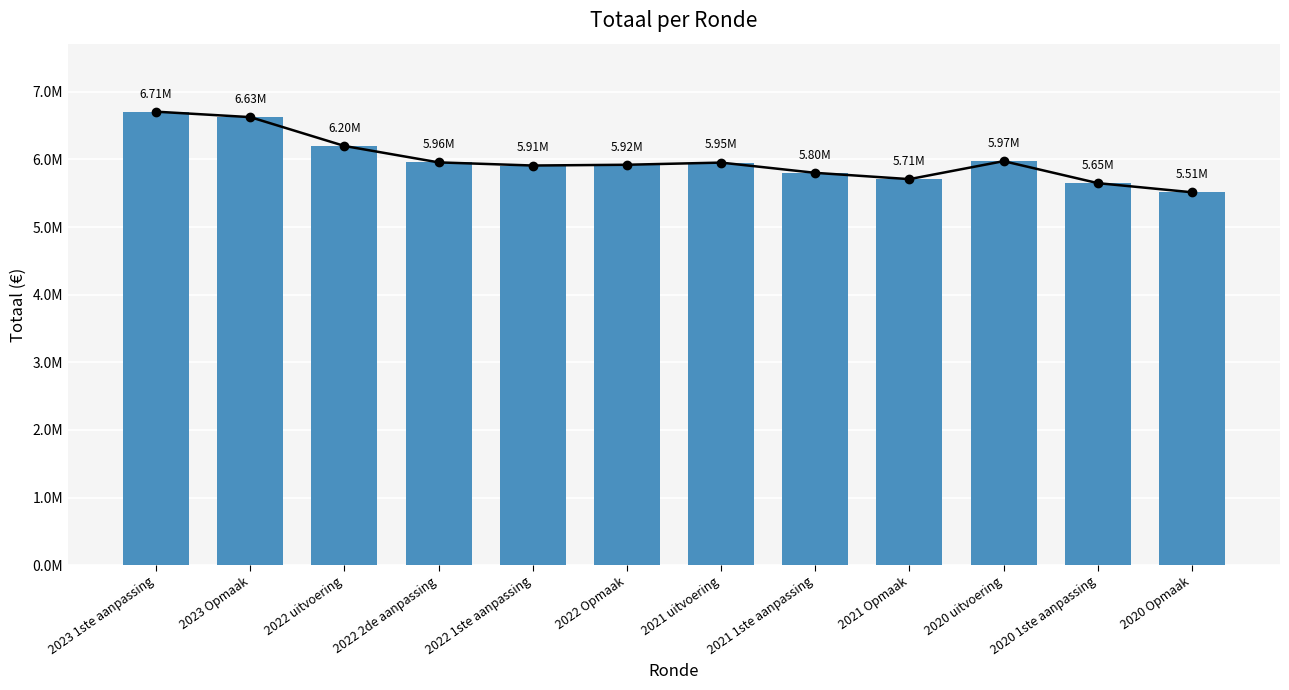

Which label corresponds to the smallest value in the chart?

2020 Opmaak